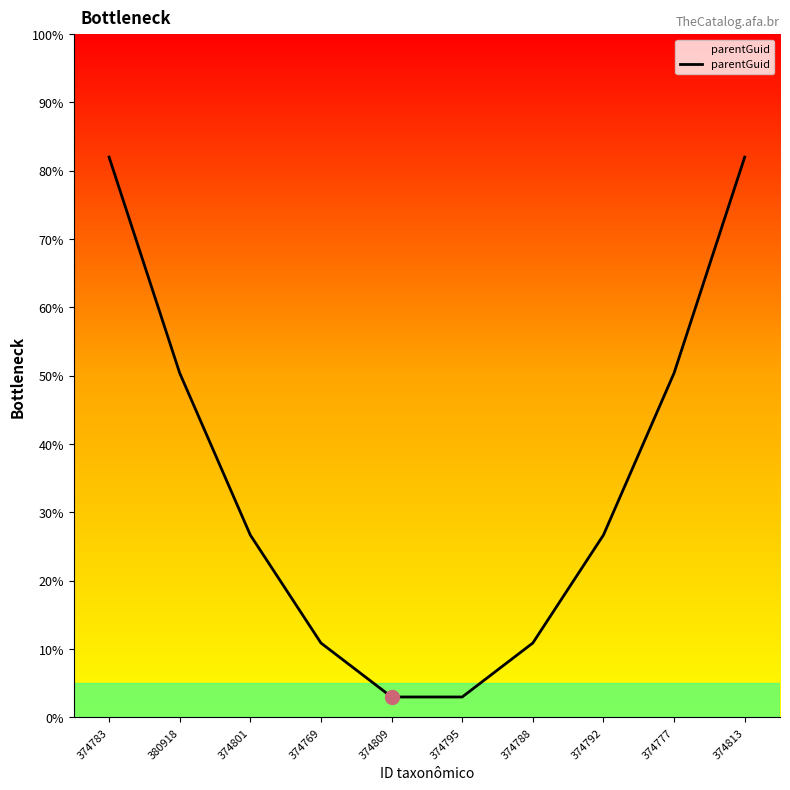

How many data points are above 26?

6